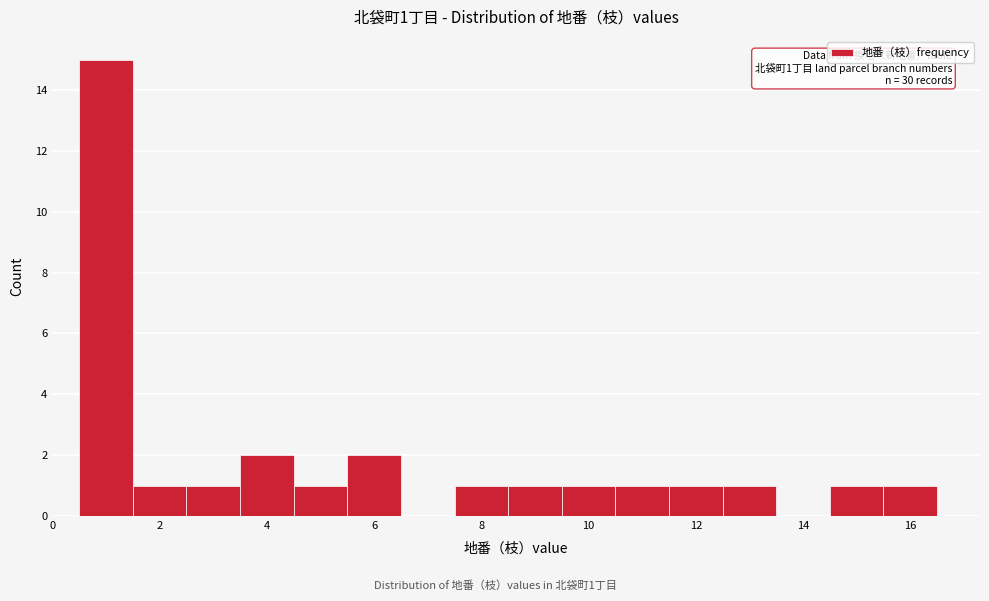

Which range on the x-axis has the tallest bar?

0.5 to 1.5